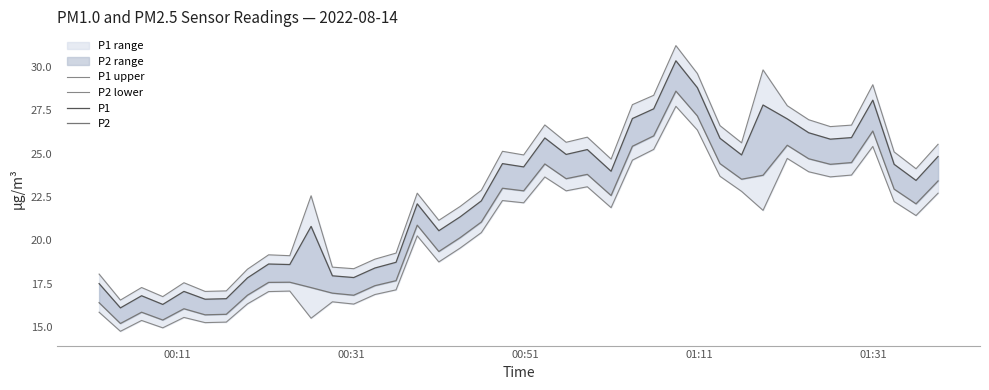

In P1, how many points are lower than both neighbors (excluding endpoints)?

12